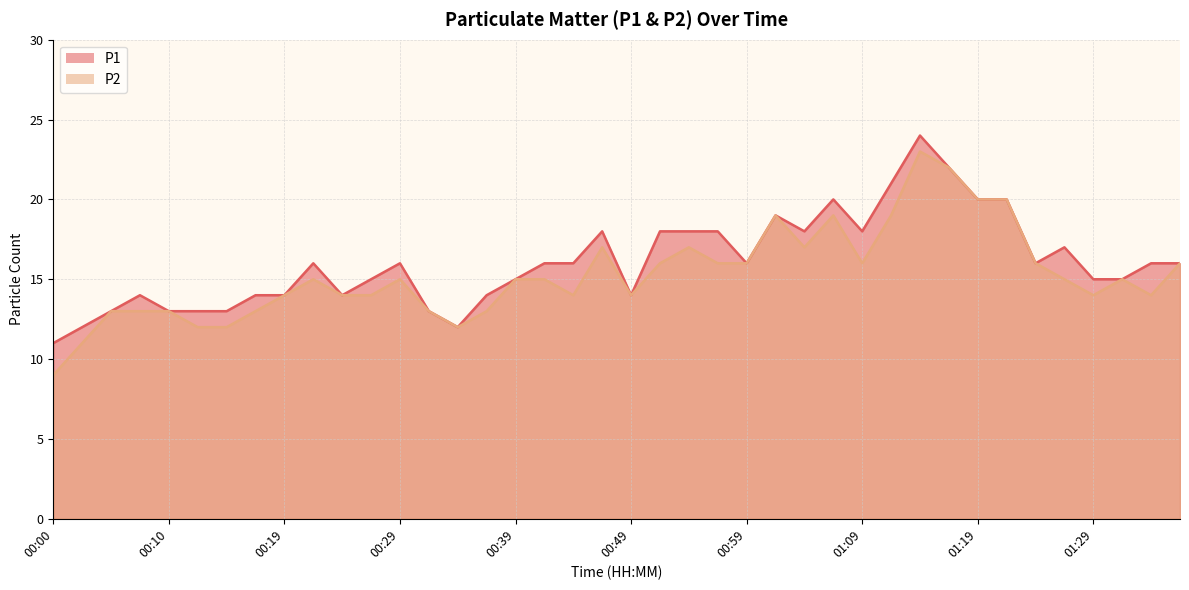

What is the difference between the maximum and minimum values in the P2 series?

14